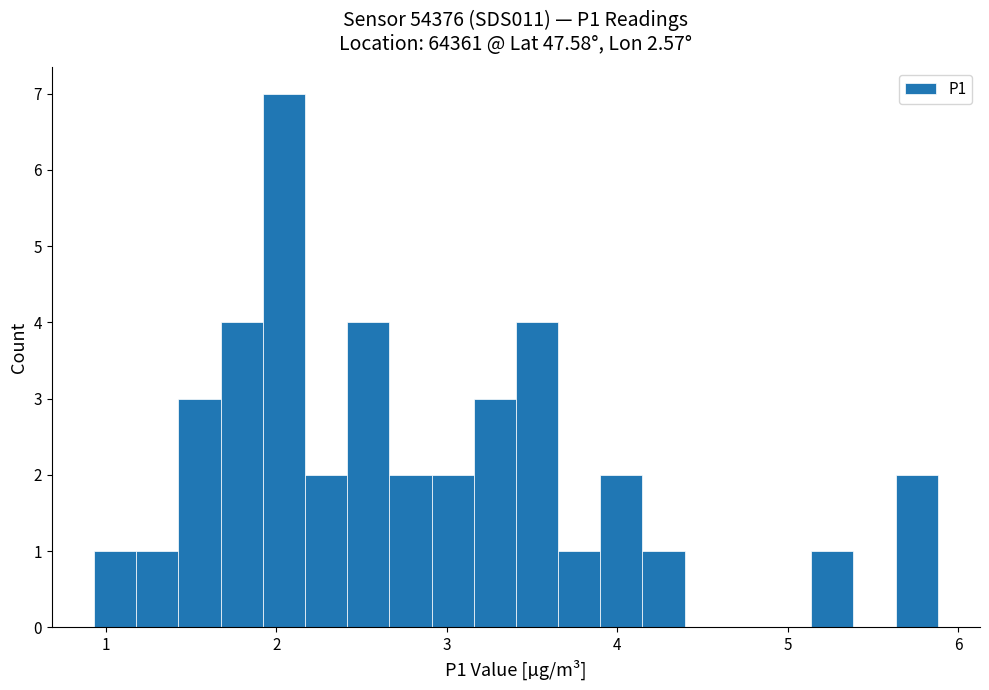

Around what value on the x-axis is the tallest bar? Give the approximate position of its centre, as read against the axis.

2.0